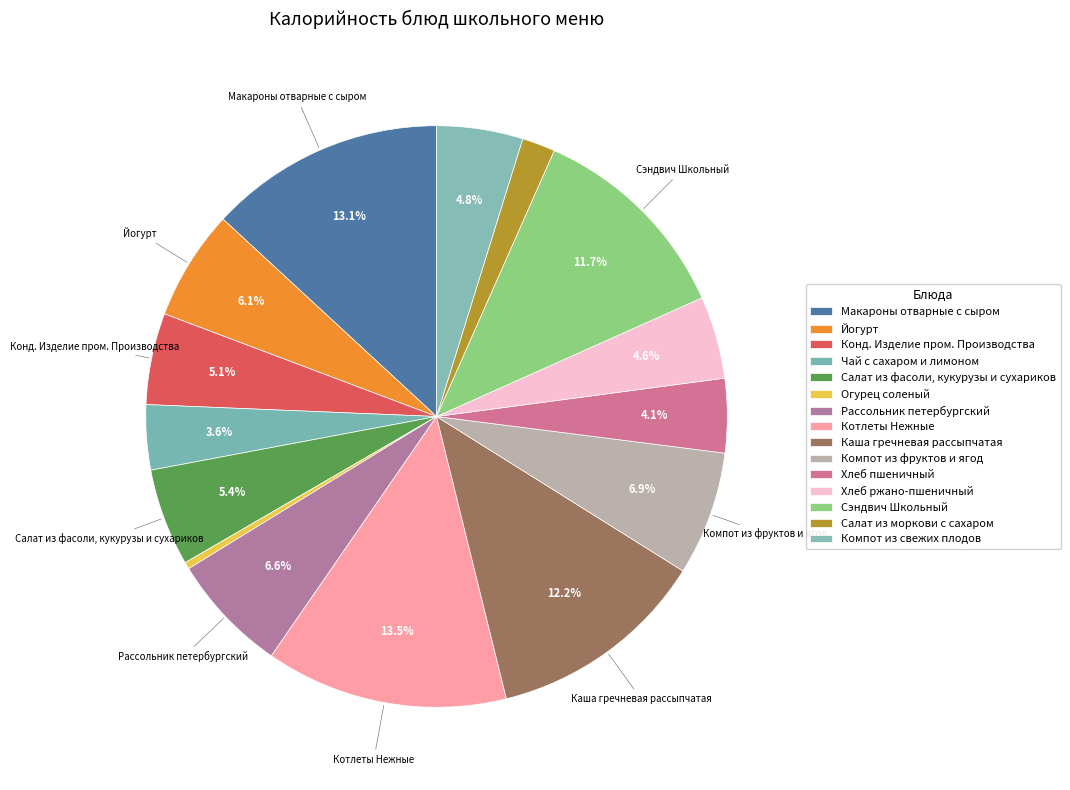

Count the number of slices in the pie.

15